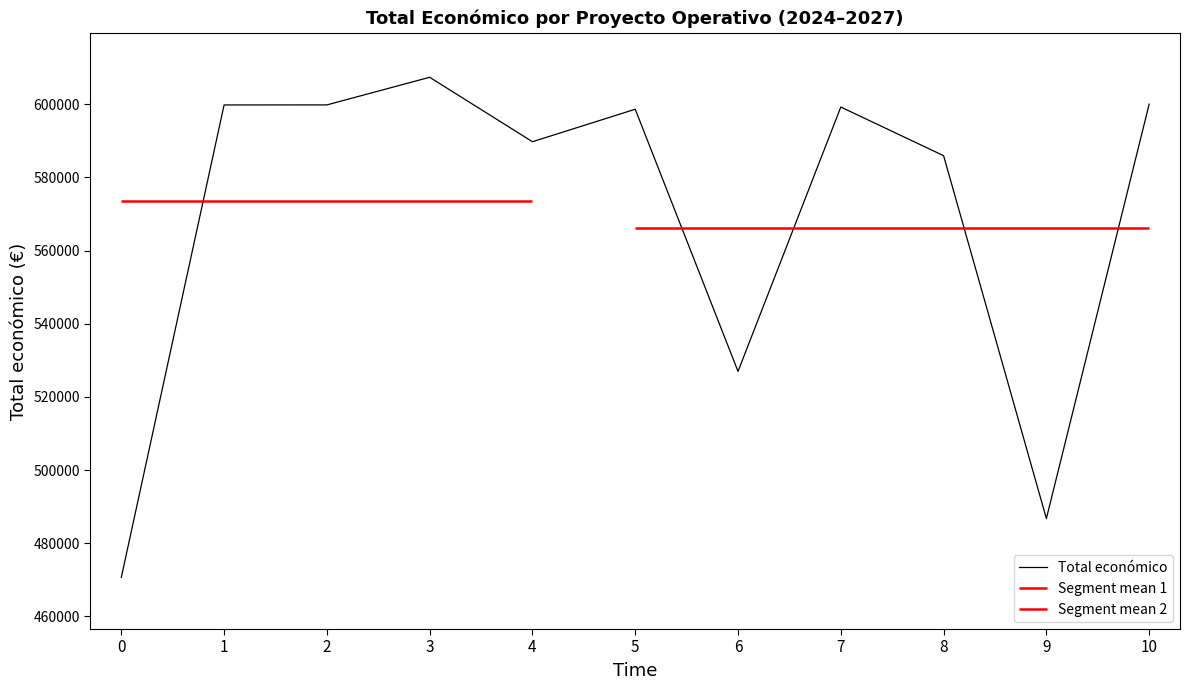

Is this an area chart (filled region under the line)?

No